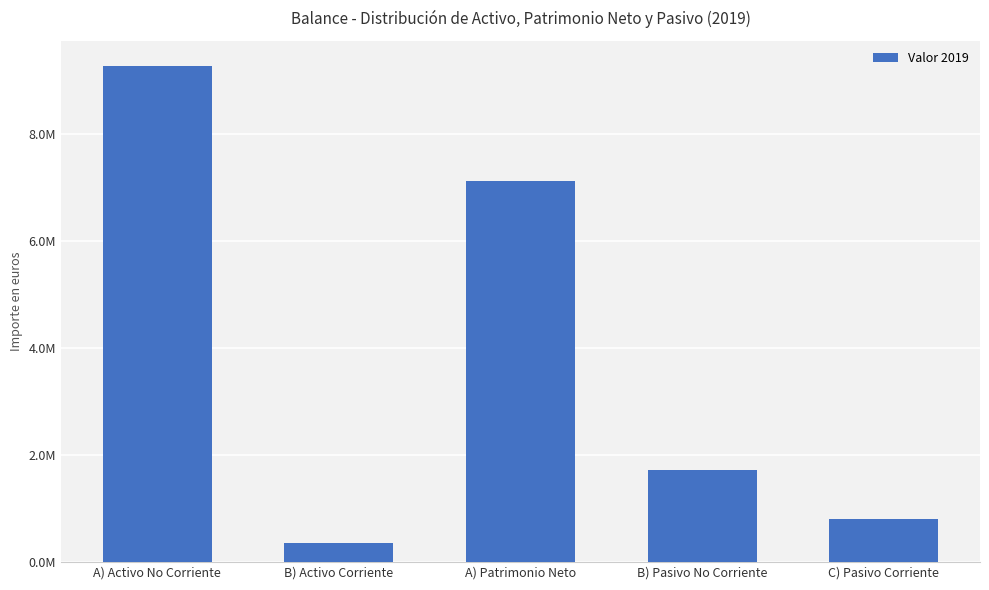

What is the label of the 4th bar from the left?

B) Pasivo No Corriente